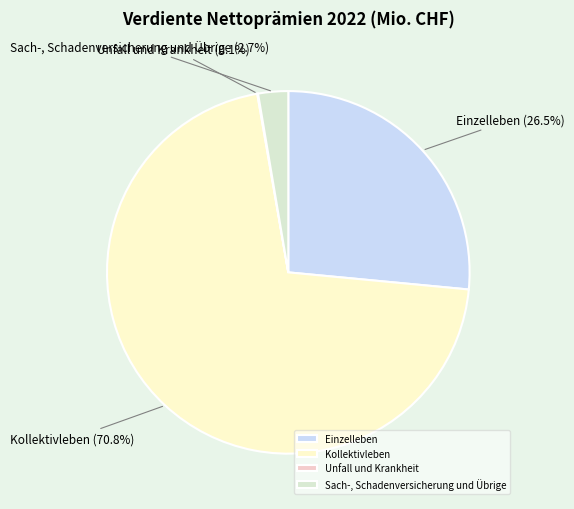

Does Sach-, Schadenversicherung und Übrige account for over 50% of the chart?

No